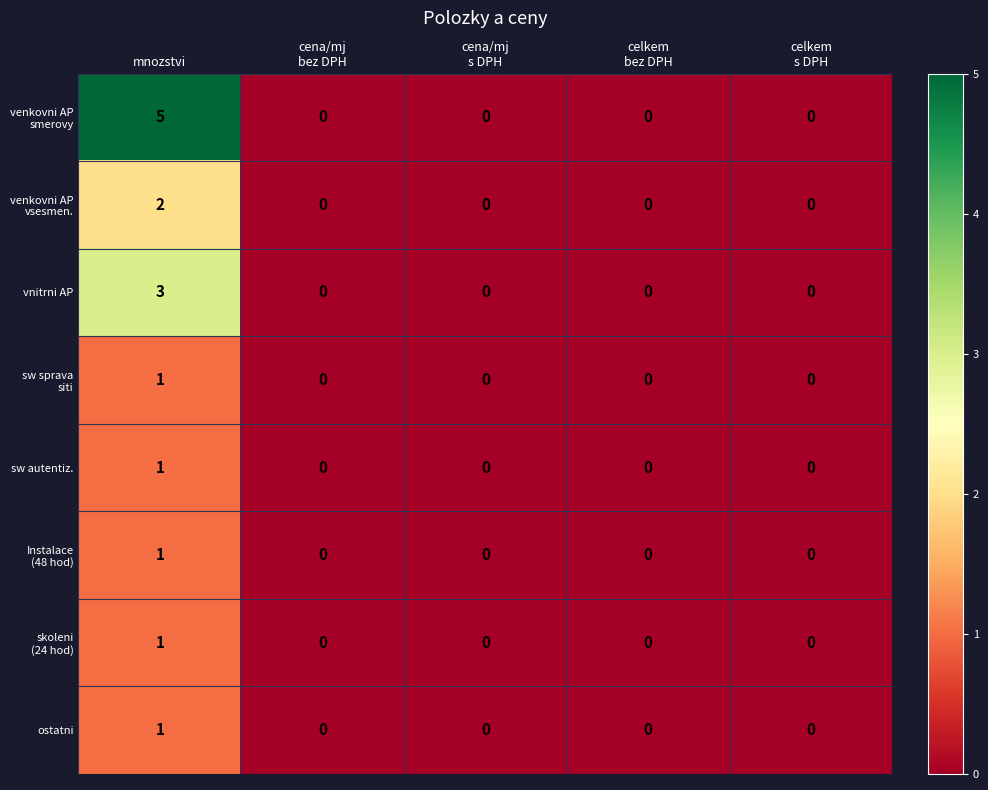

At which category is the sum across all series the highest?

mnozstvi